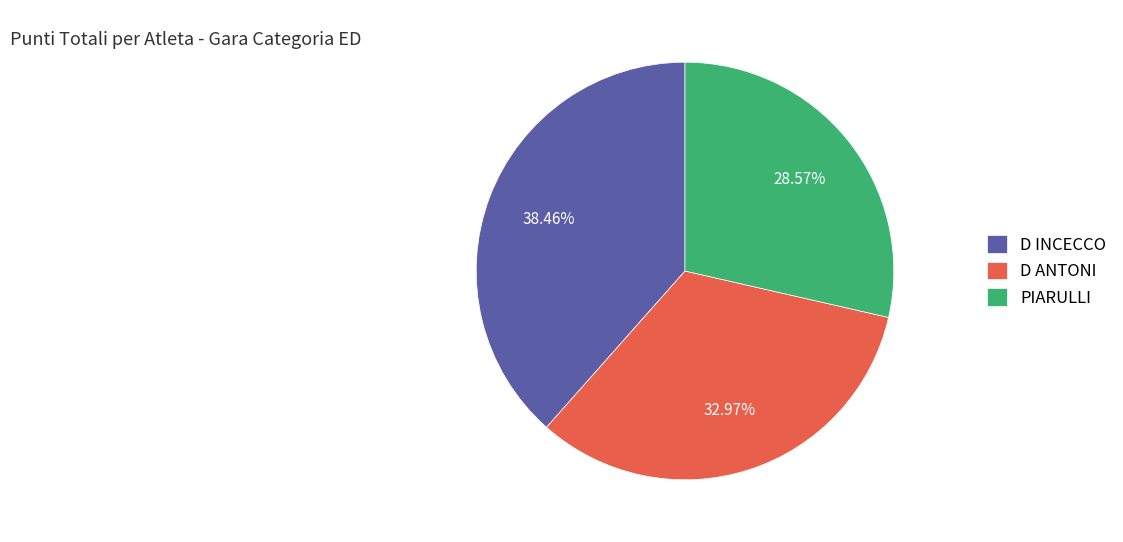

To the nearest percent, what portion does PIARULLI represent?

29%